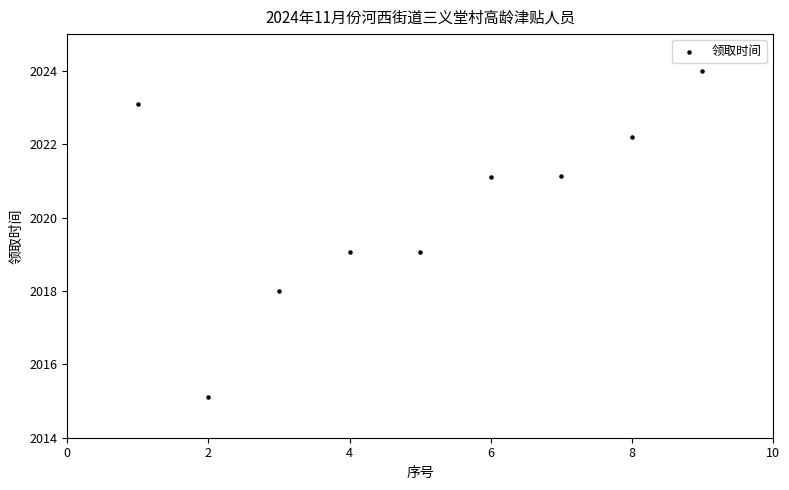

What is the range of X values (max minus min)?

8.0